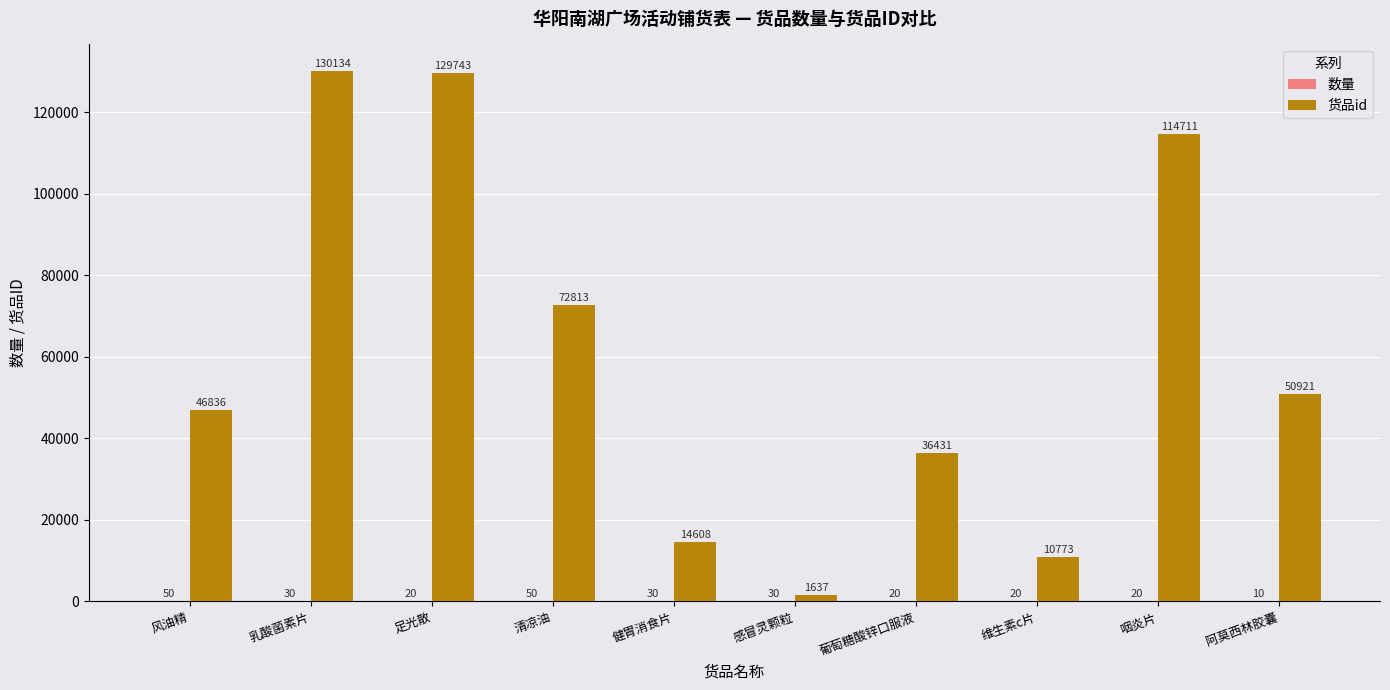

What is the total value across all series at 咽炎片?

114731